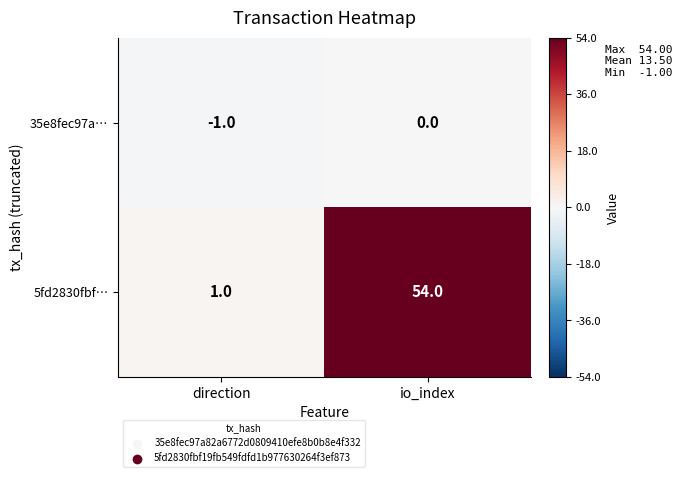

Which series has the largest range (max minus min)?

5fd2830fbf…